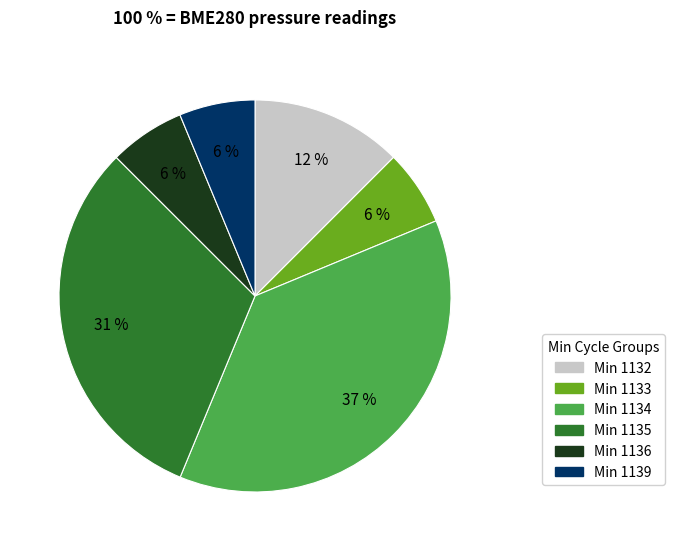

How many segments does this pie chart have?

6